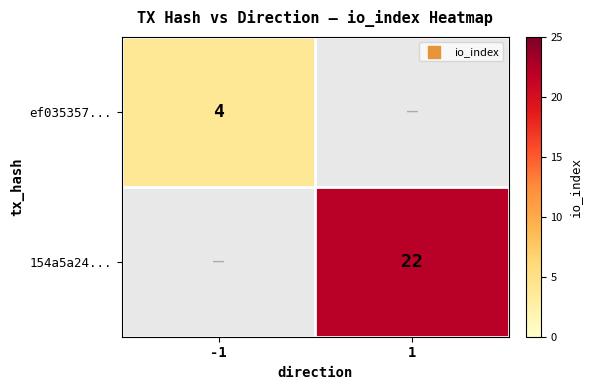

The 154a5a24... series shows 30.7 at 1. True or false?

False